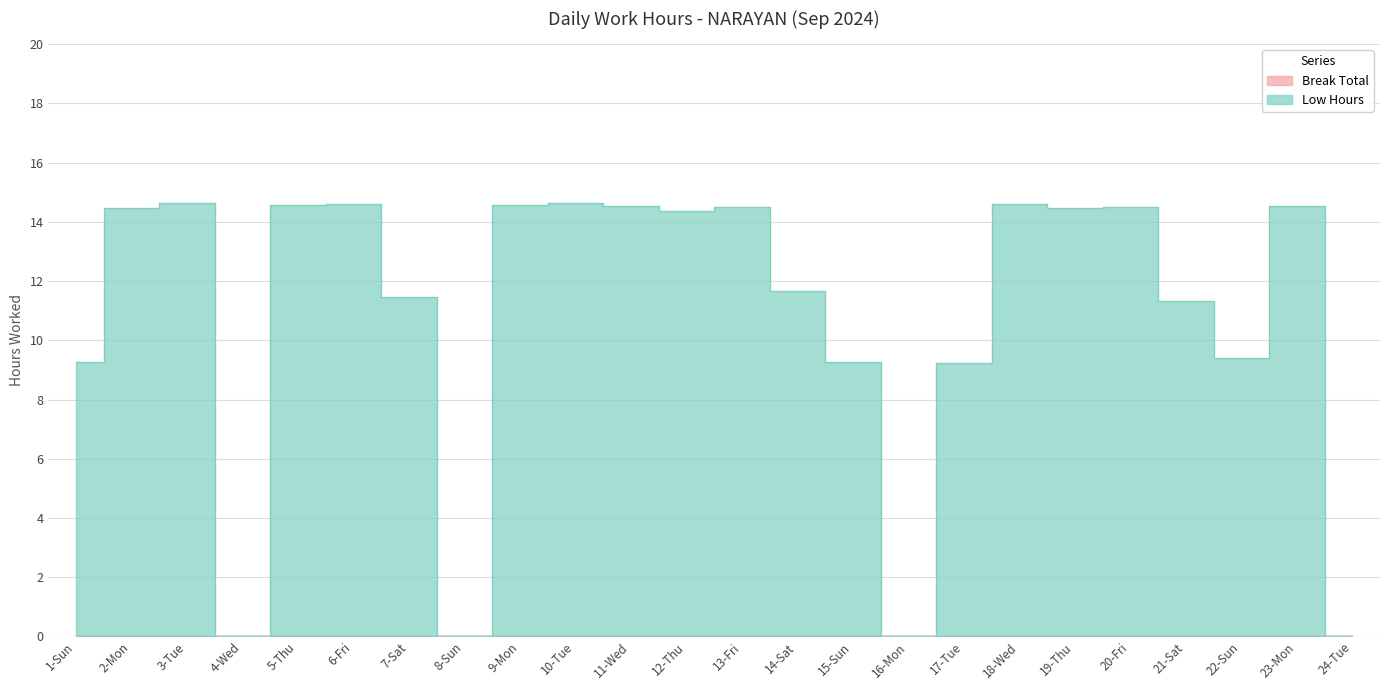

How many points are lower than both their immediate neighbors (excluding endpoints)?

6